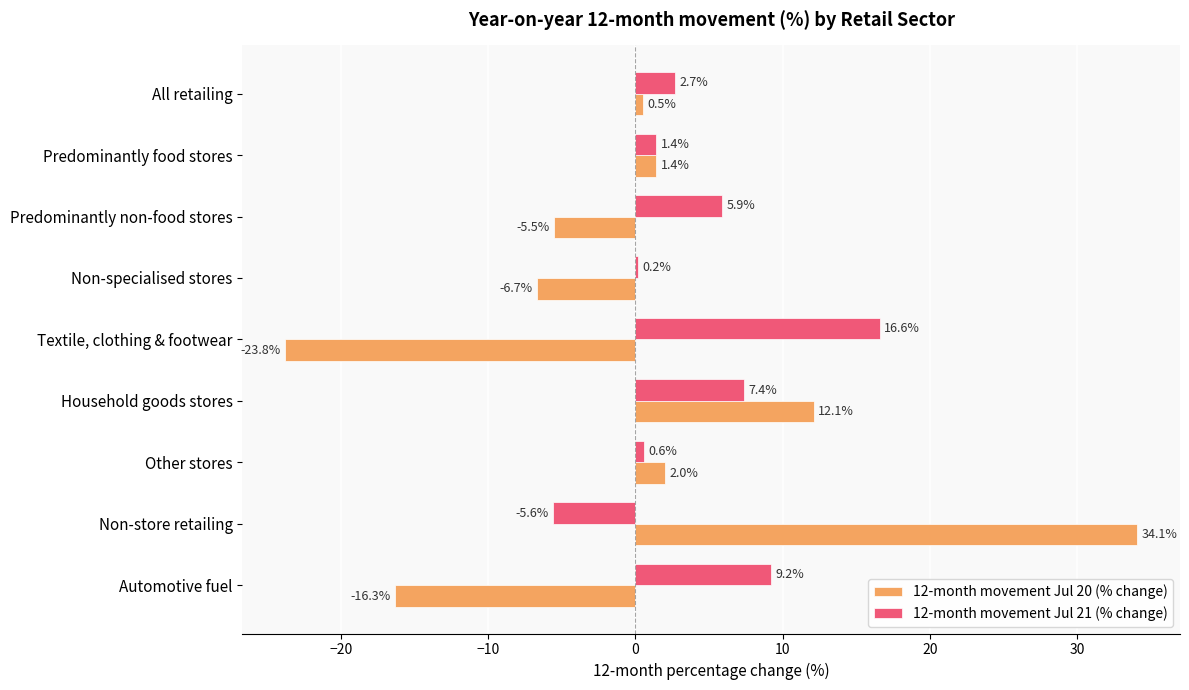

The 12-month movement Jul 20 (% change) series shows 0.5 at All retailing. True or false?

True